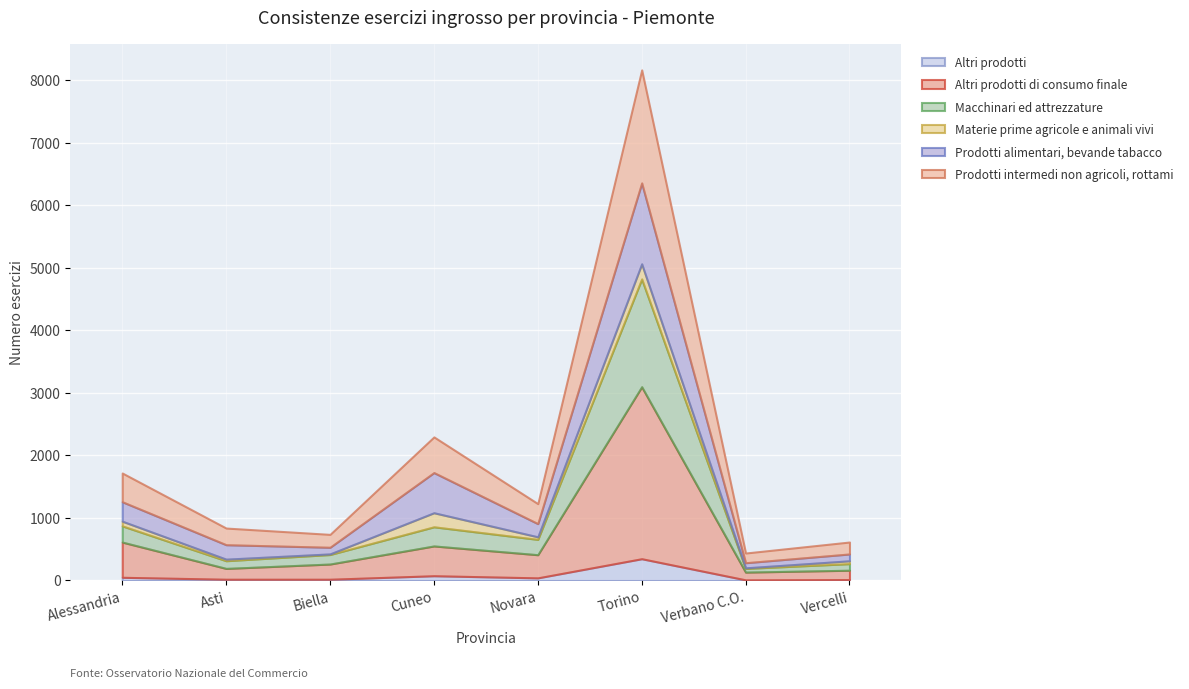

What is the approximate value of Prodotti intermedi non agricoli, rottami at Vercelli, to the nearest 100?

200